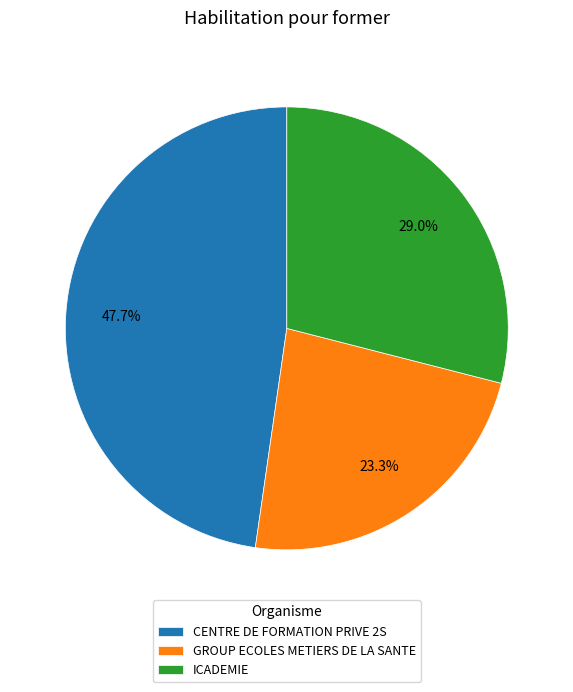

What portion of the pie excludes CENTRE DE FORMATION PRIVE 2S?

52.3%